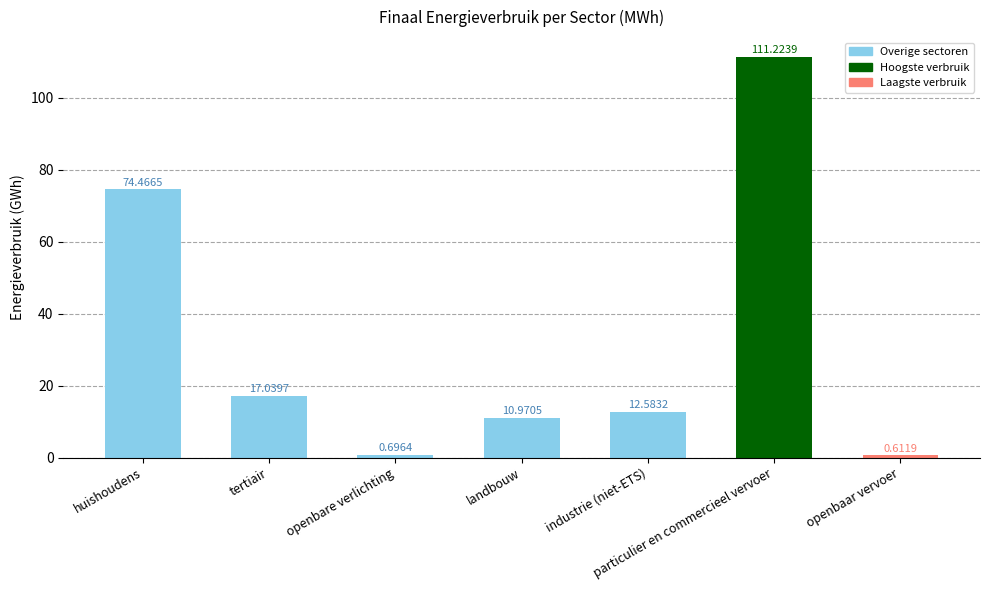

Rank the categories by value from highest to lowest.

particulier en commercieel vervoer, huishoudens, tertiair, industrie (niet-ETS), landbouw, openbare verlichting, openbaar vervoer